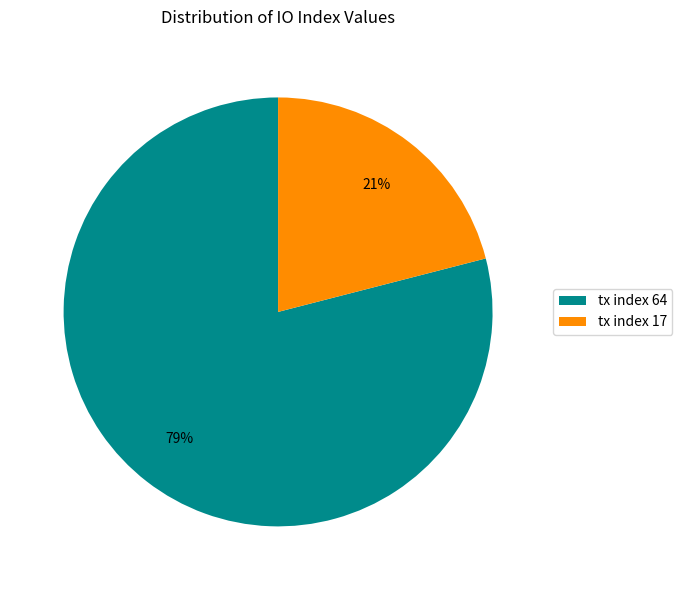

Which has a higher value, tx index 64 or tx index 17?

tx index 64